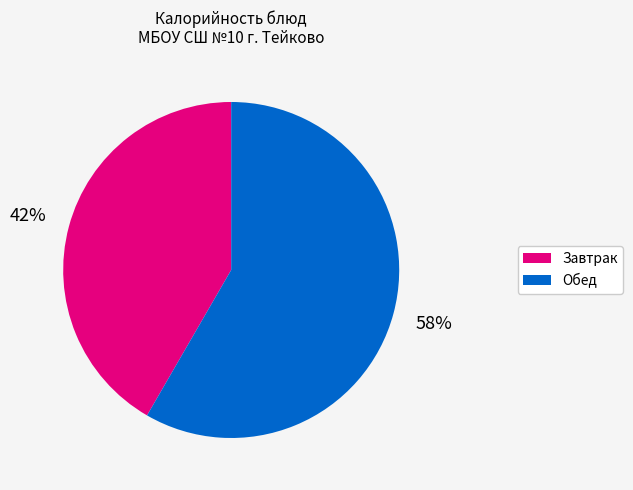

Is there any slice that represents more than half of the pie?

Yes